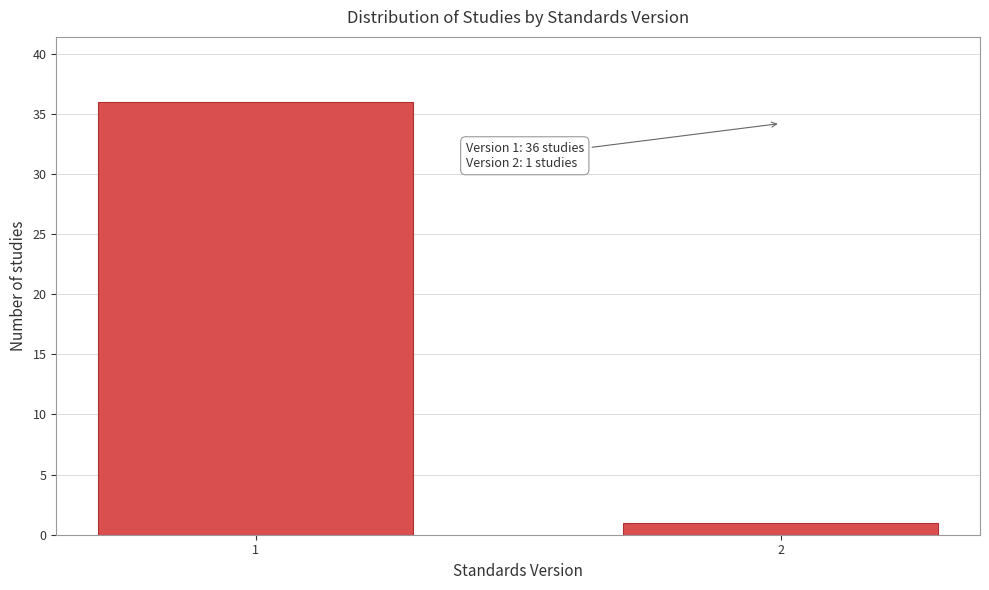

Reading left to right, what are all the values shown in this chart?

36	1